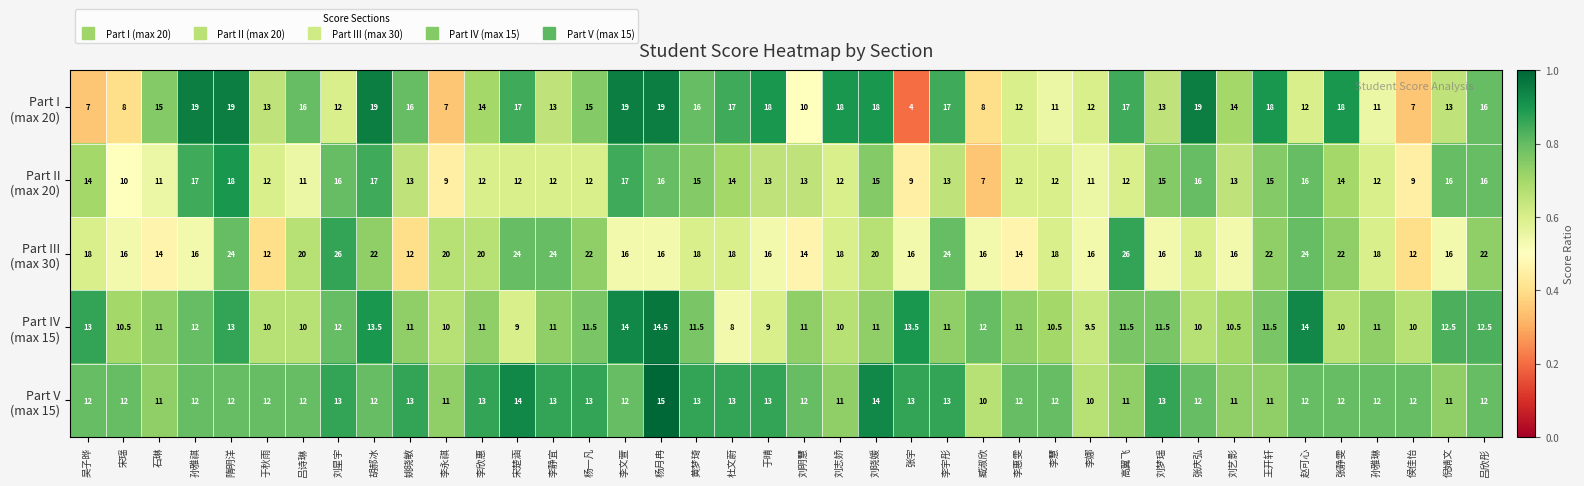

At which category is the sum across all series the highest?

隋明洋